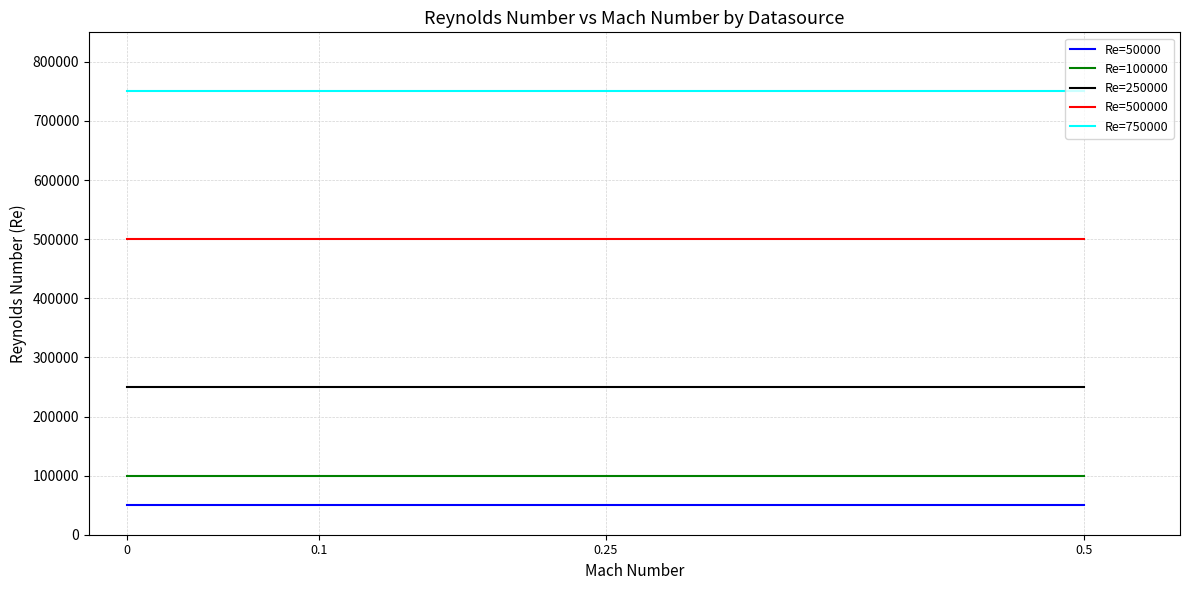

Reading left to right, list all the values displayed in this chart.

Re=50000: 0=50000	0.1=50000	0.25=50000	0.5=50000
Re=100000: 0=100000	0.1=100000	0.25=100000	0.5=100000
Re=250000: 0=250000	0.1=250000	0.25=250000	0.5=250000
Re=500000: 0=500000	0.1=500000	0.25=500000	0.5=500000
Re=750000: 0=750000	0.1=750000	0.25=750000	0.5=750000